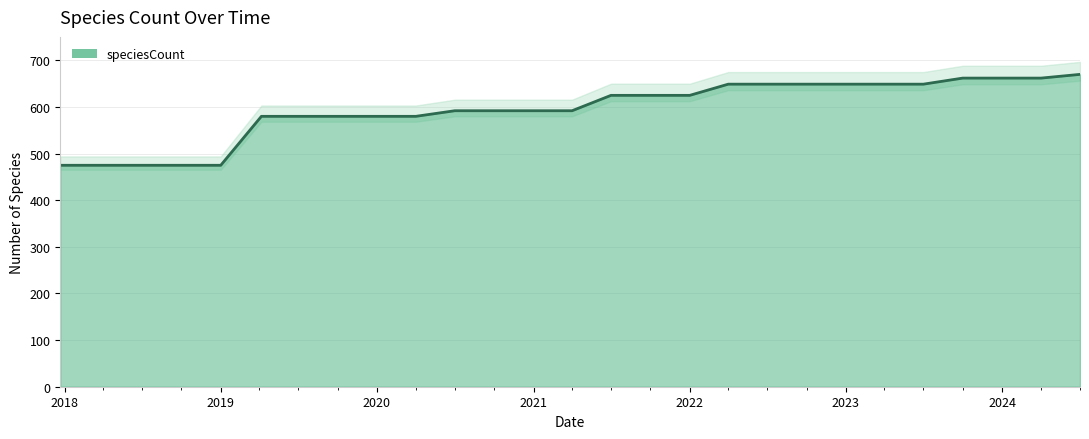

True or false: the data has more than 1 interior local peaks.

False